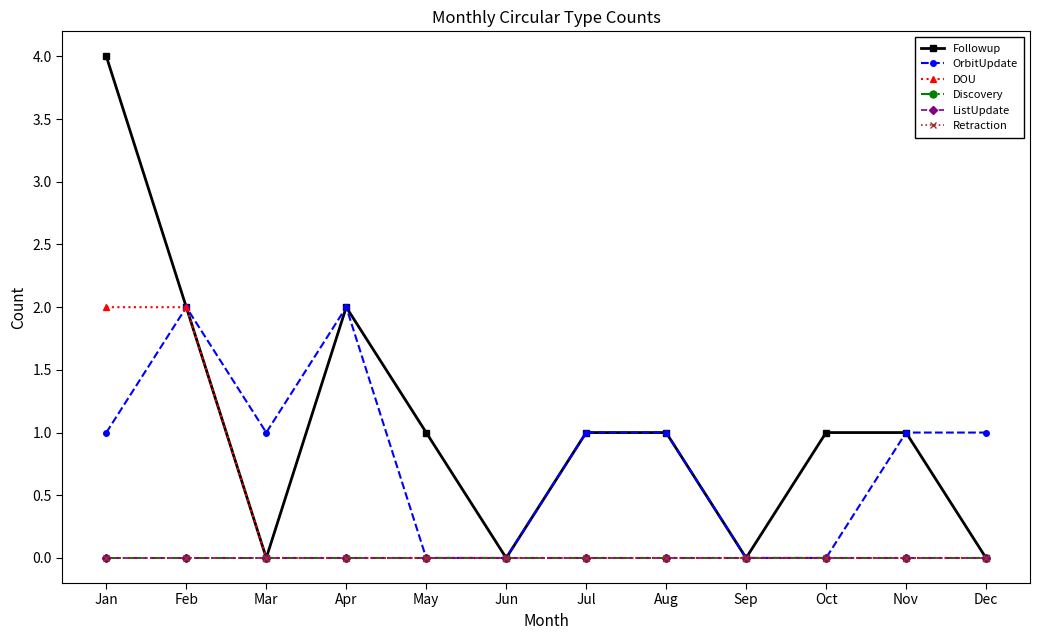

Where is Retraction nearest to the value 0?

Jan